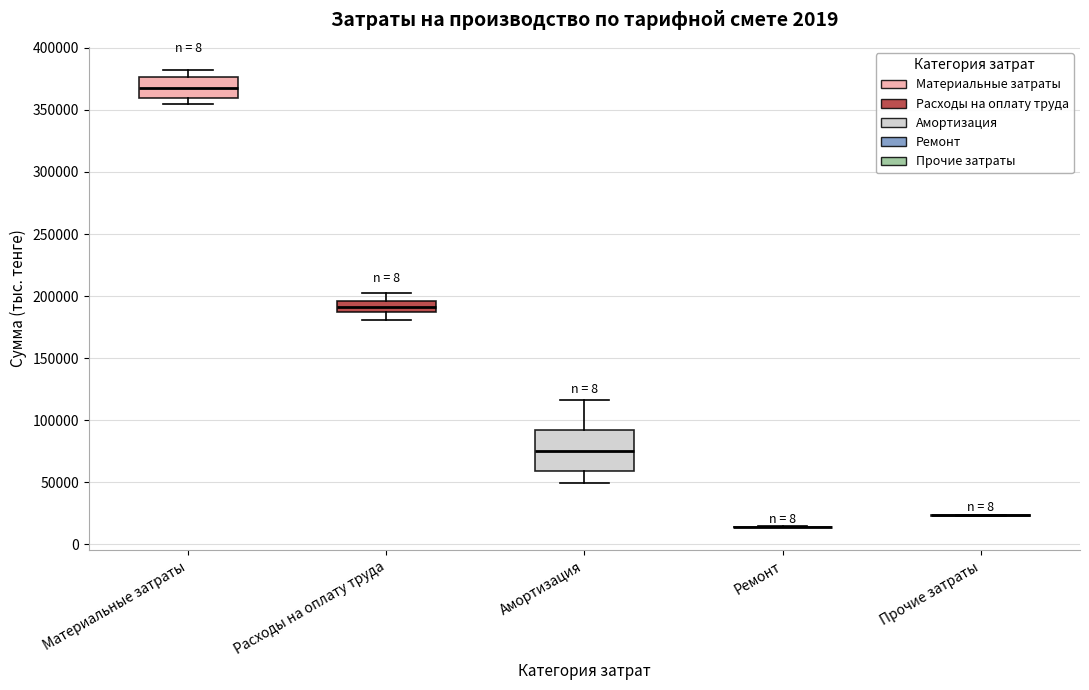

Where does the lower whisker of the box for Расходы на оплату труда end on the y-axis? The values are not printed on the chart, so give them approximately, as read against the axis.

180000